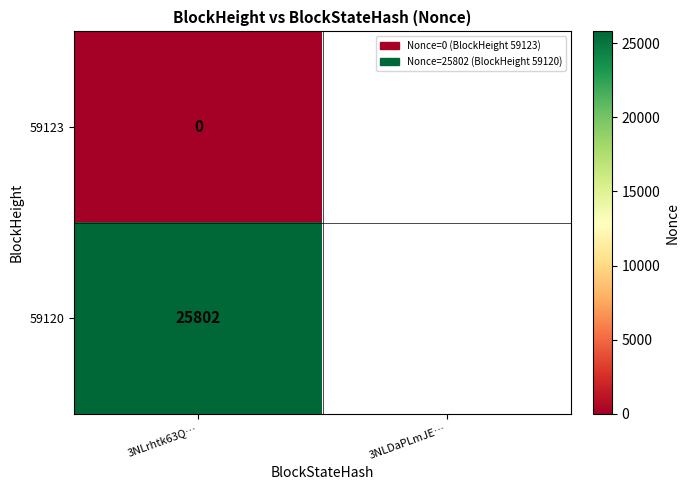

The 59120 series shows 25802 at 3NLrhtk63Q…. True or false?

True